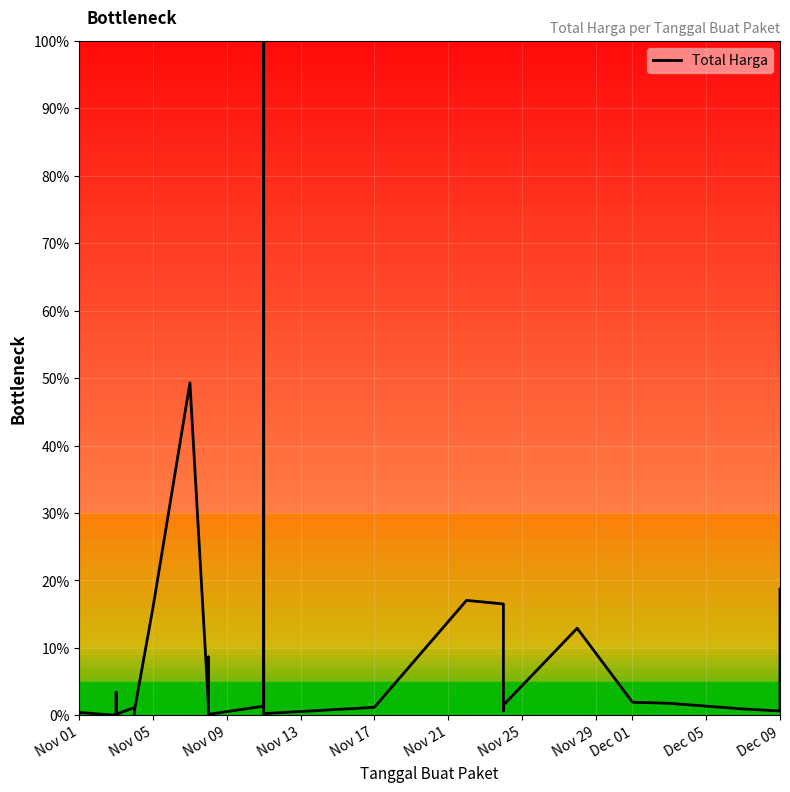

True or false: the data shows 0.3 at Dec 05.

False